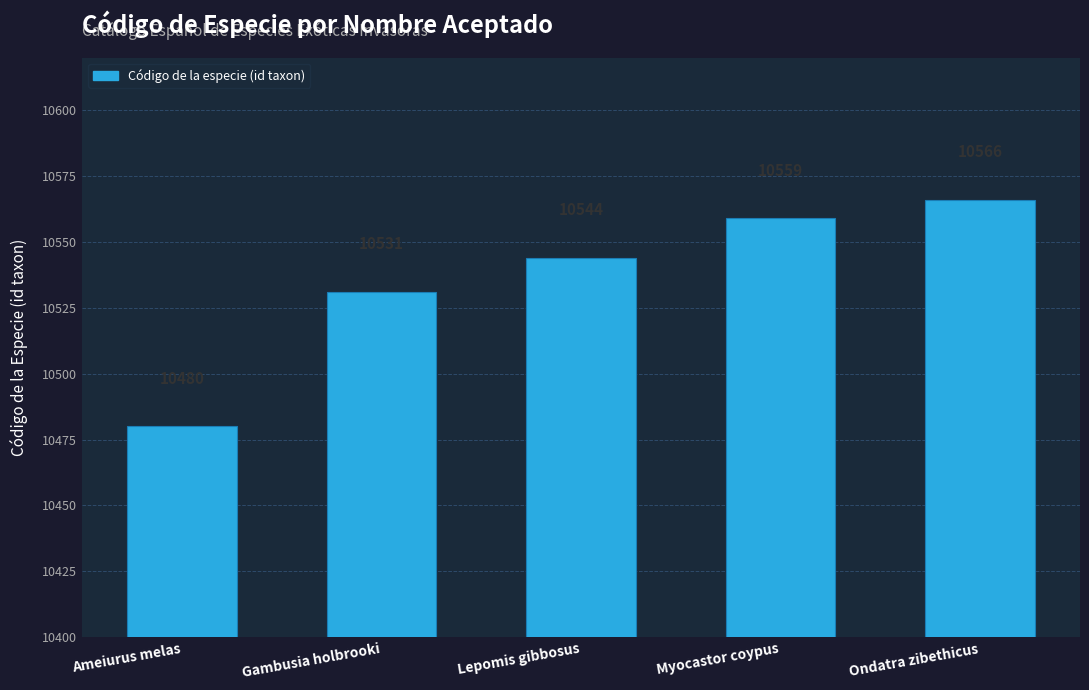

Which has a higher value, Ameiurus melas or Ondatra zibethicus?

Ondatra zibethicus